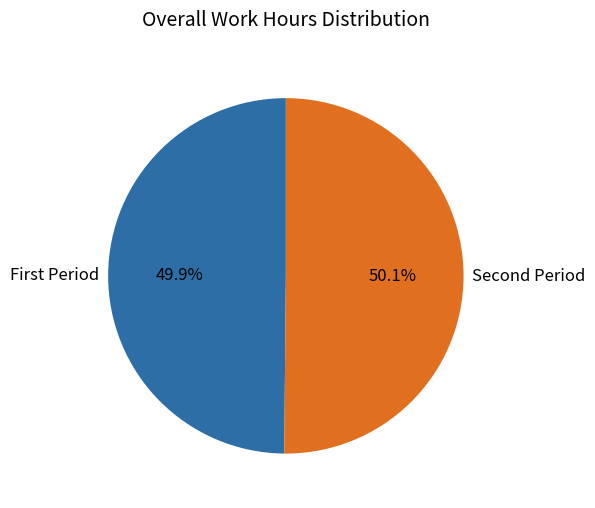

To the nearest percent, what is the average slice percentage?

50%